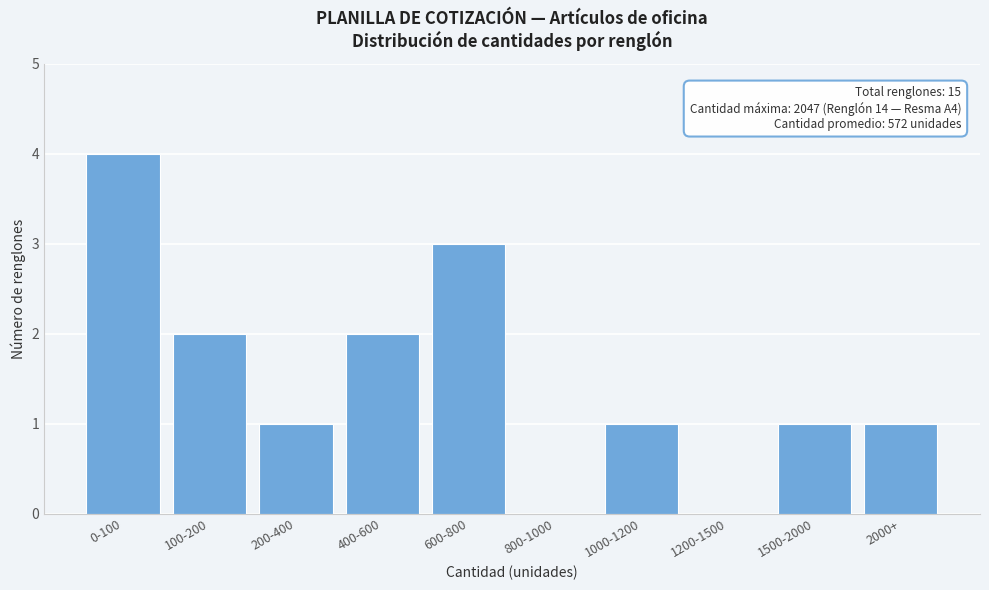

What is the sum of all values?

15